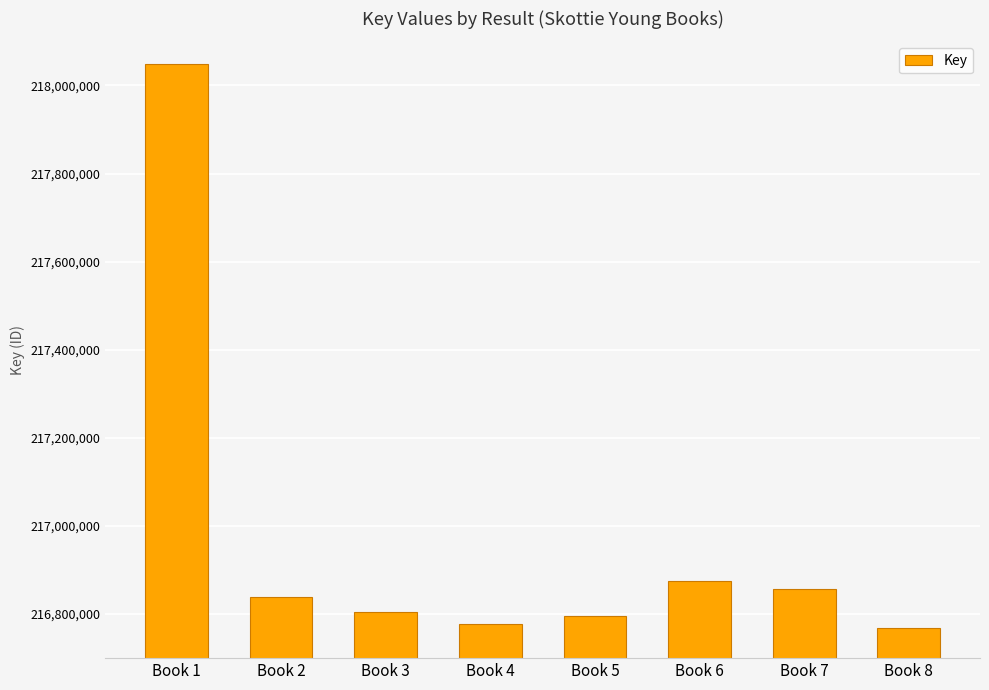

What is the change in value from Book 6 to Book 7?

-18026